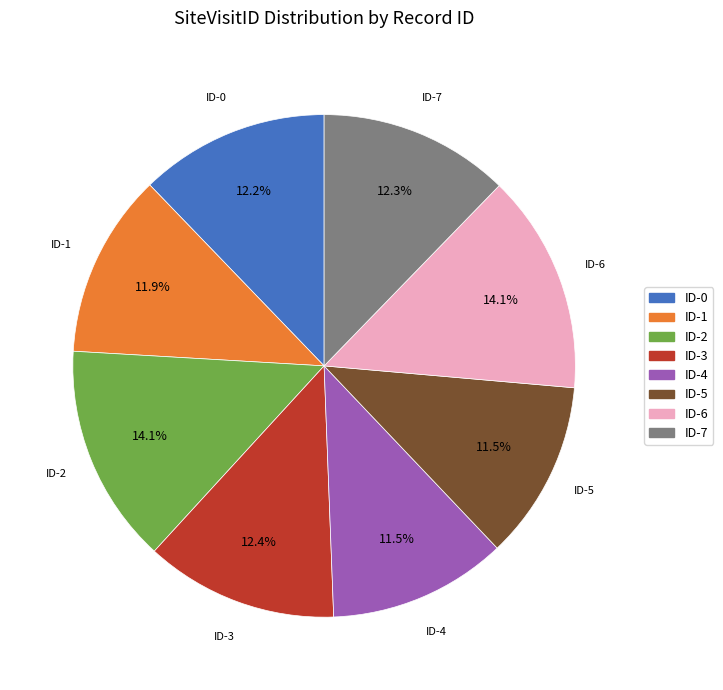

Count the number of slices in the pie.

8